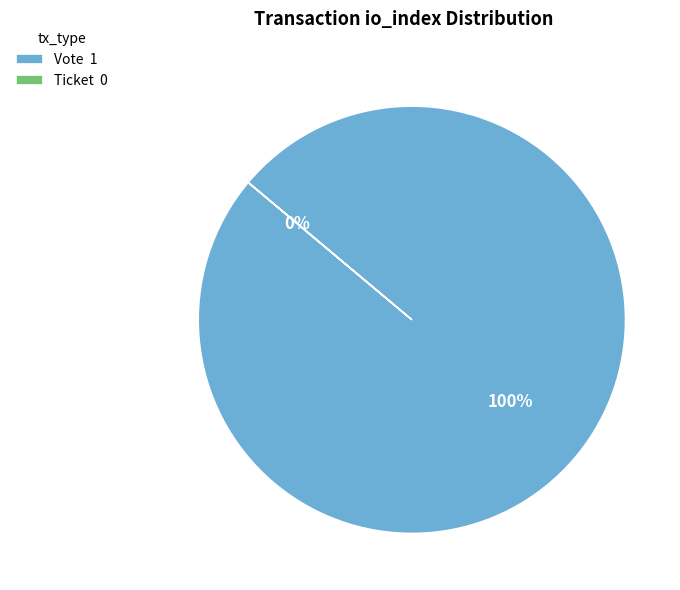

To the nearest percent, what percentage of the pie is Vote?

100%